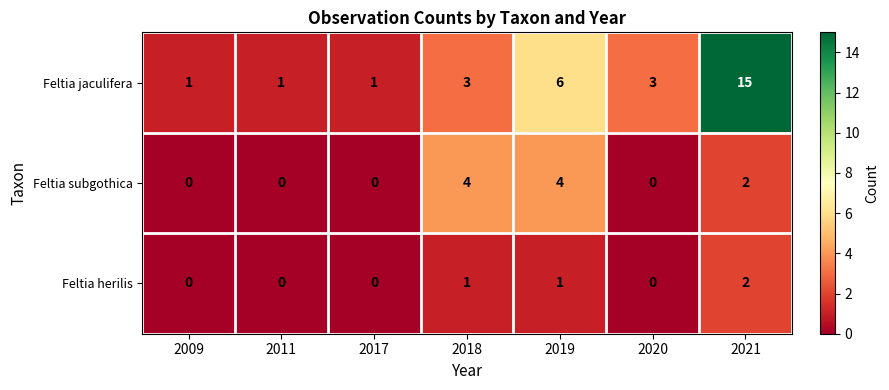

Is it true that Feltia herilis equals 0 at 2017?

True